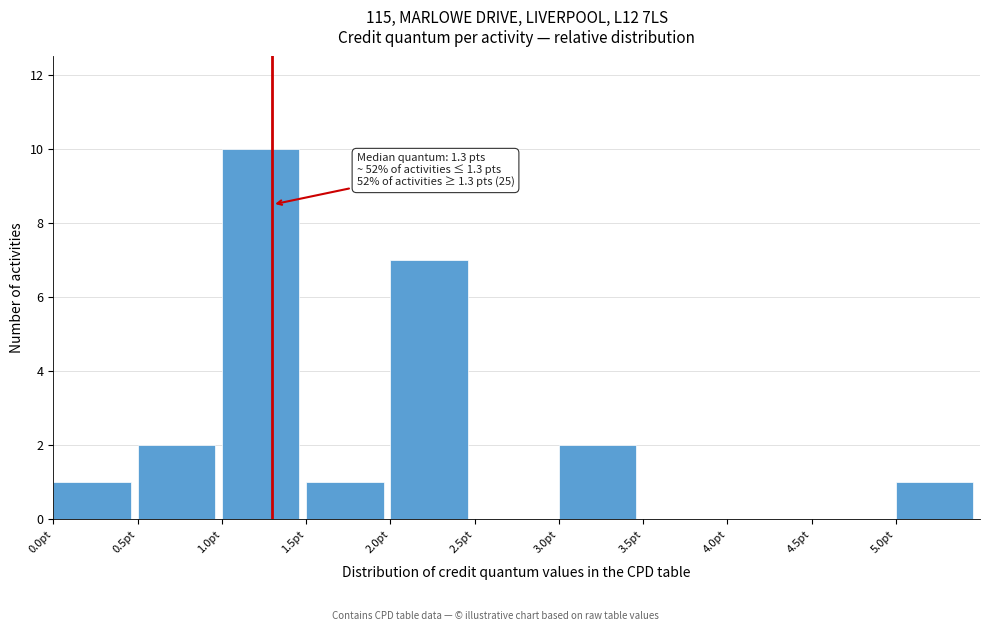

Over which range of the x-axis is the bar tallest?

1.0 to 1.5